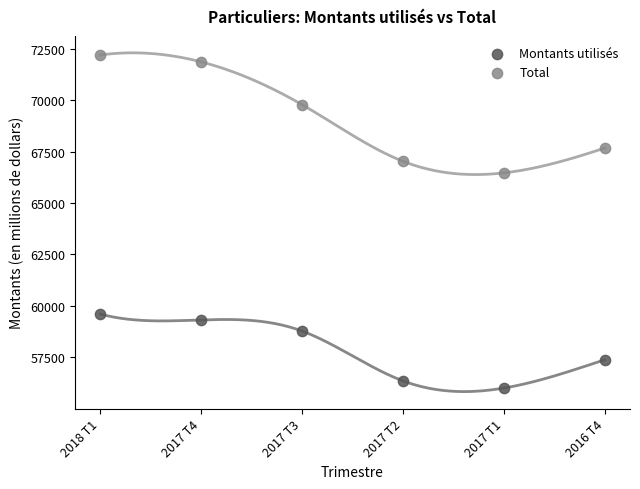

Which series has the largest Y range (max minus min)?

Total